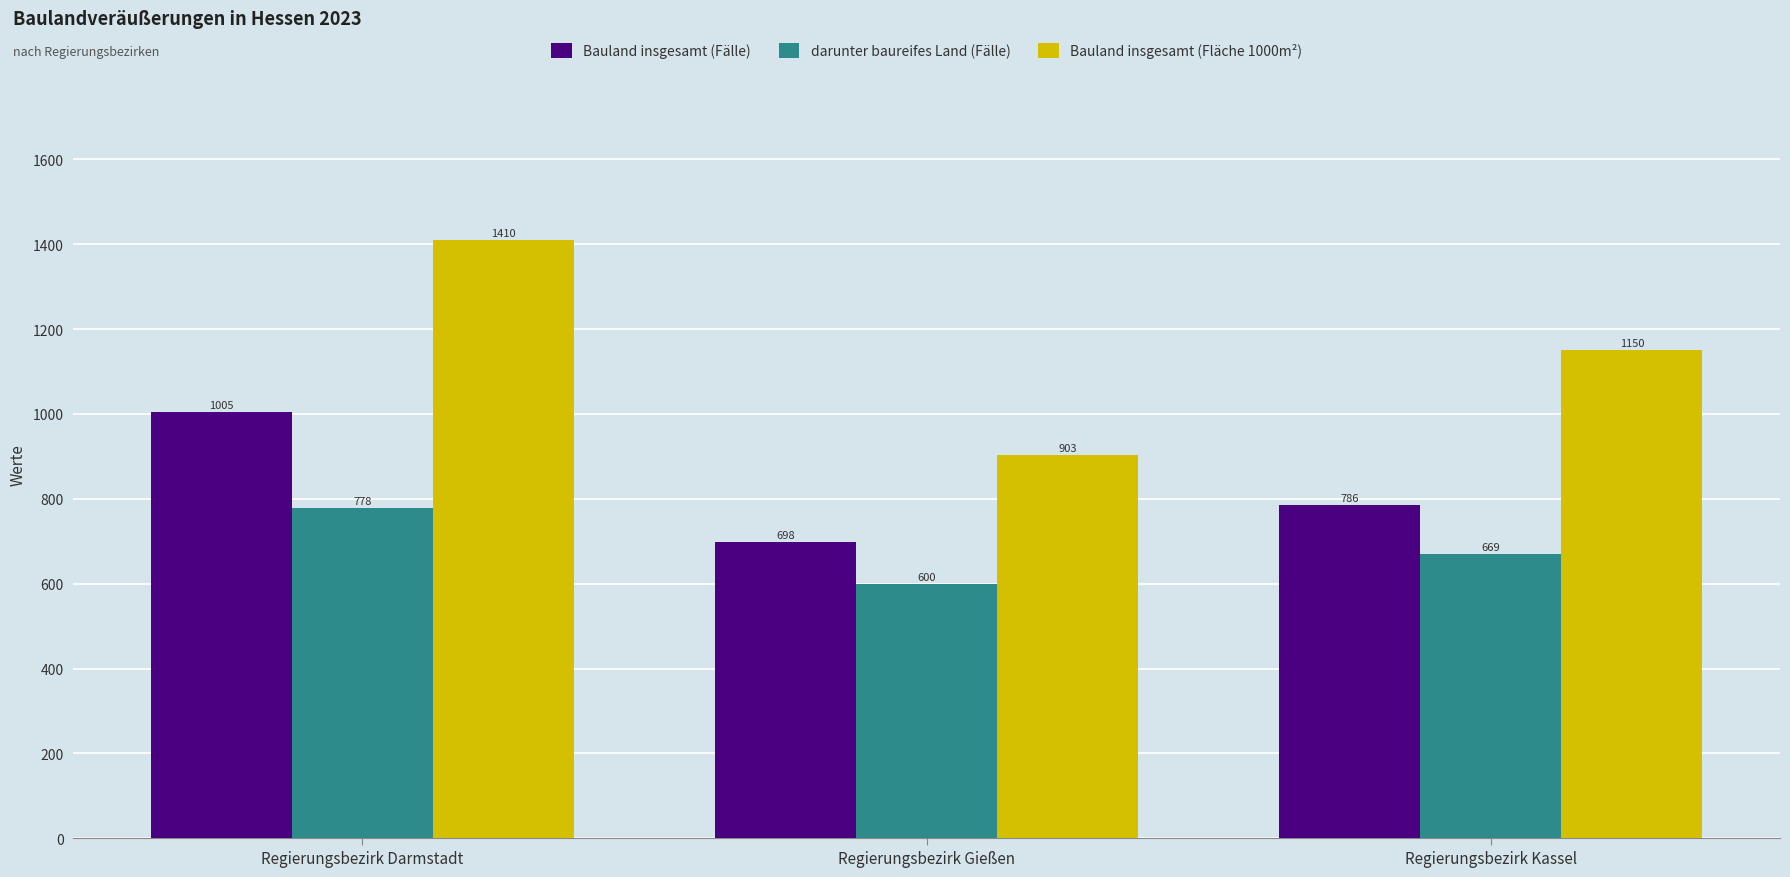

How many data points does each series have?

3